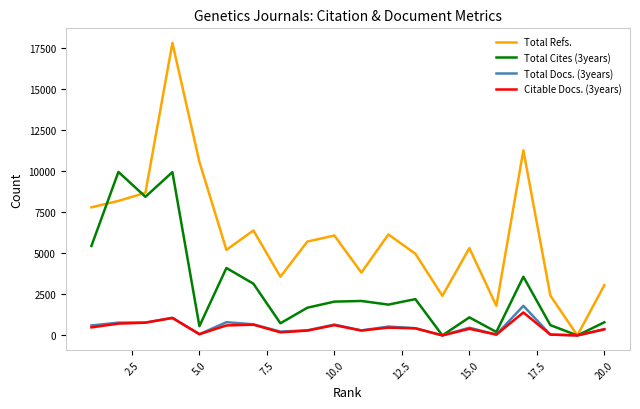

Which series has the largest total across all categories?

Total Refs.